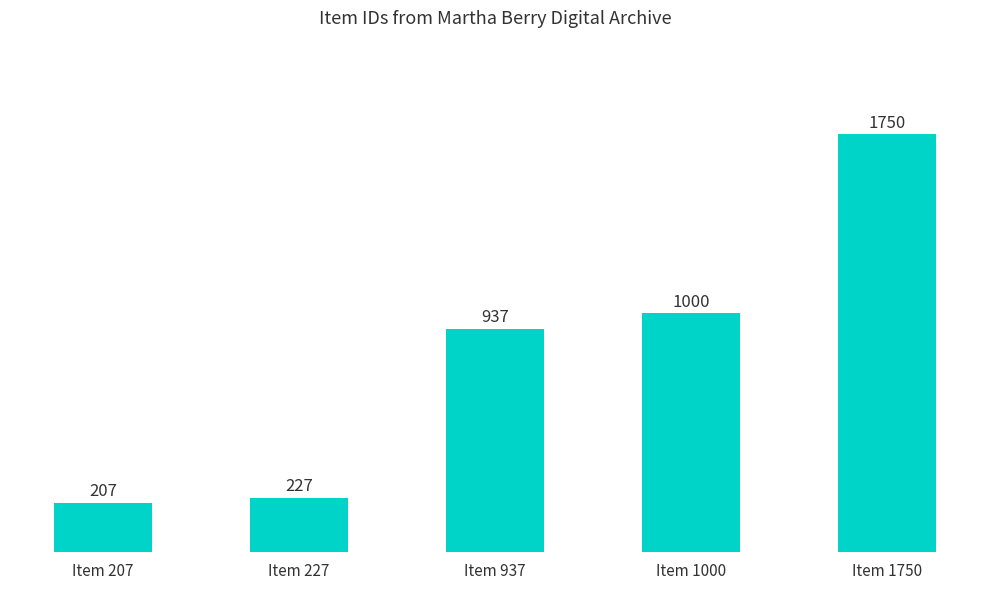

The chart shows a value of 149 at Item 227. True or false?

False